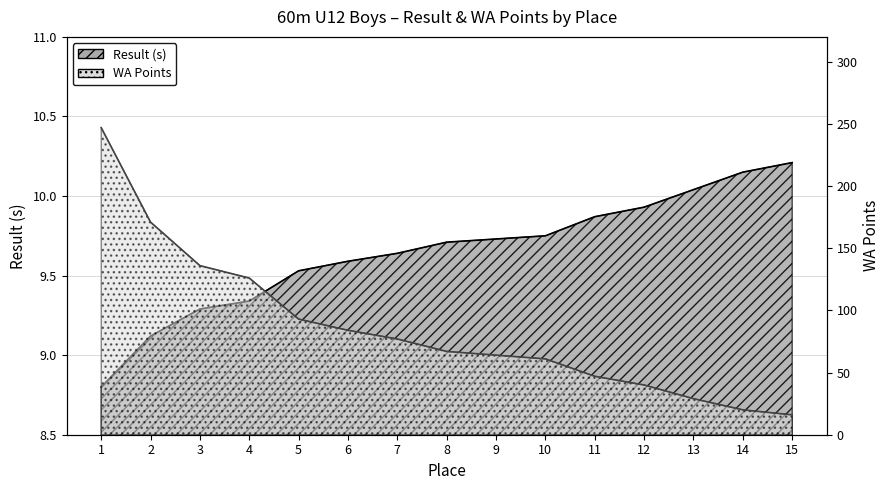

Which category has the highest value across all series?

1